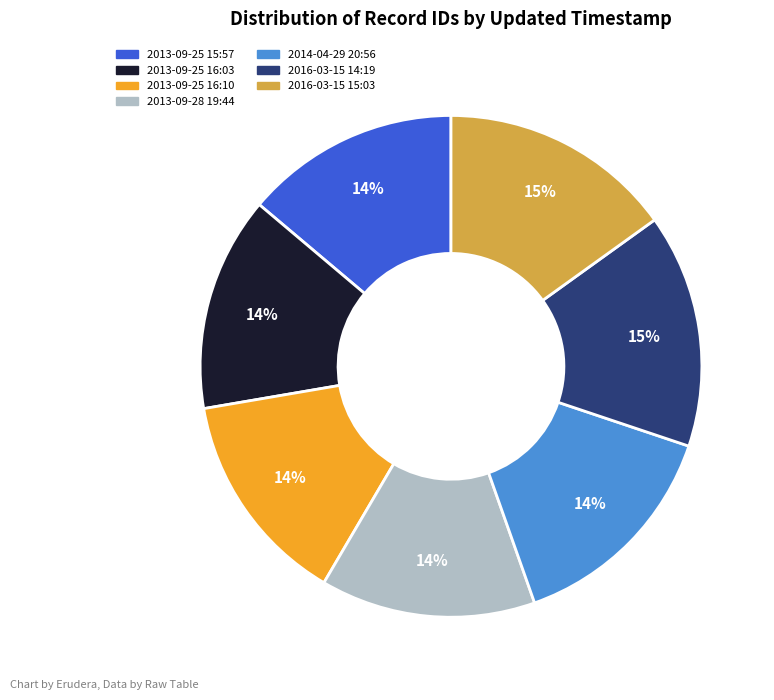

To the nearest percent, what portion does 2014-04-29 20:56 represent?

14%